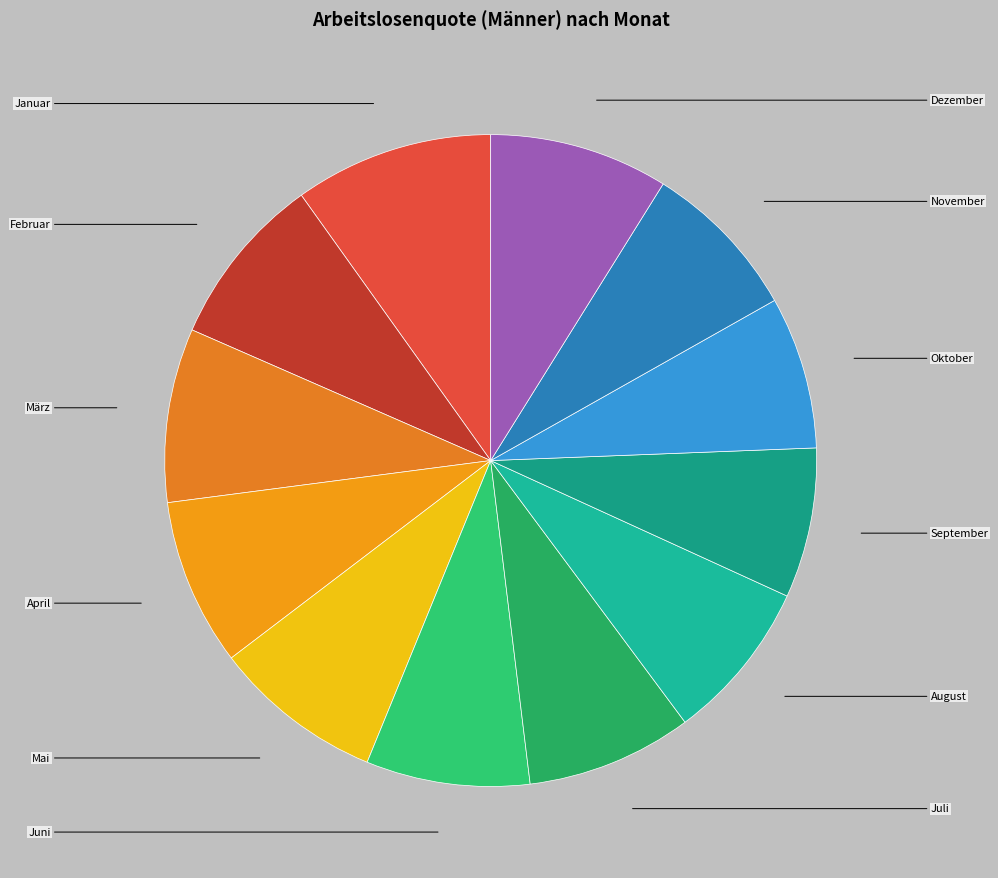

Does Februar account for over 50% of the chart?

No